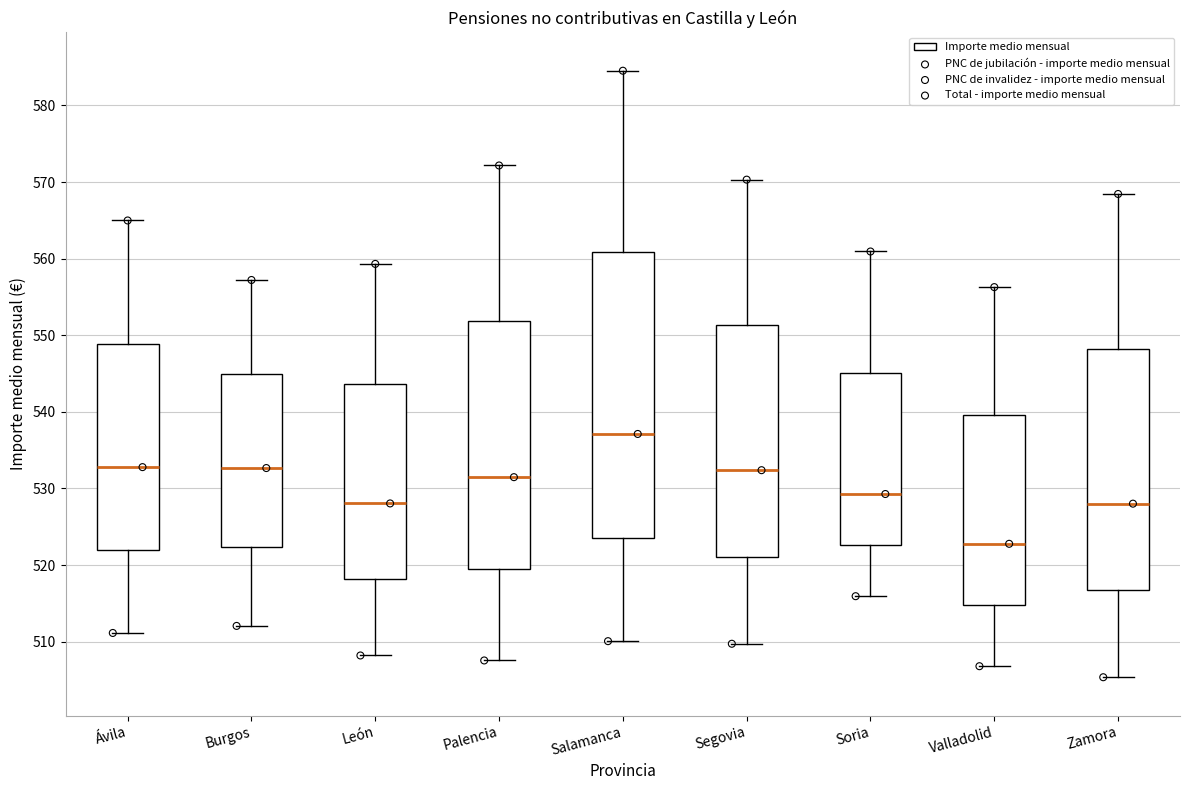

Which box has the lowest median line?

Valladolid